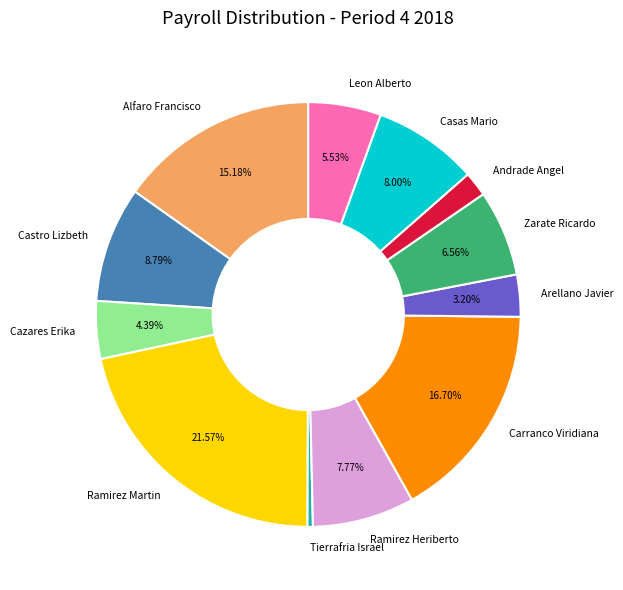

Which slice is the largest?

Ramirez Martin